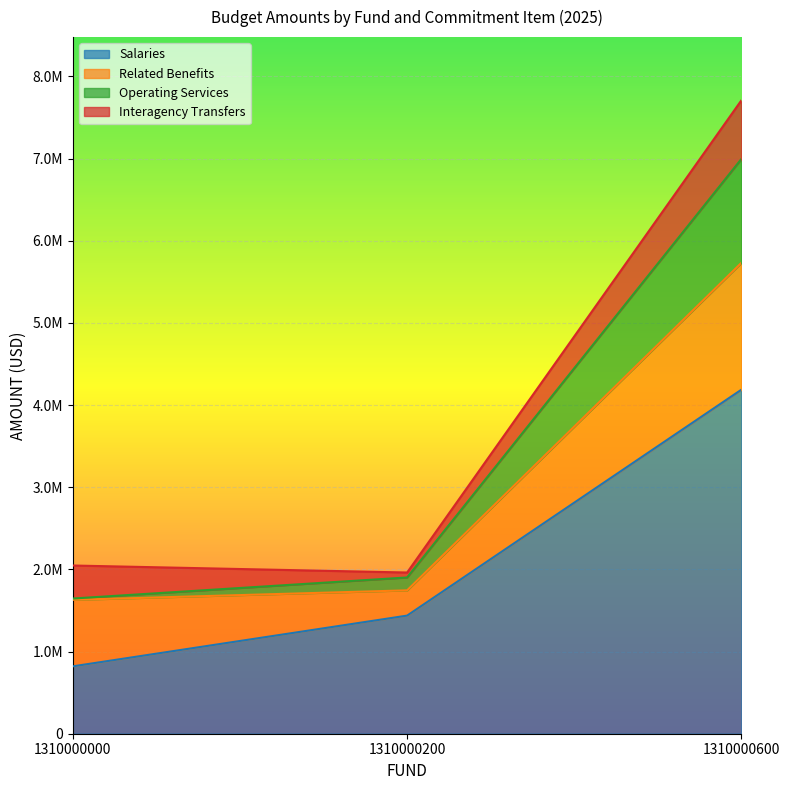

What are all the series names shown in the legend?

Salaries, Related Benefits, Operating Services, Interagency Transfers